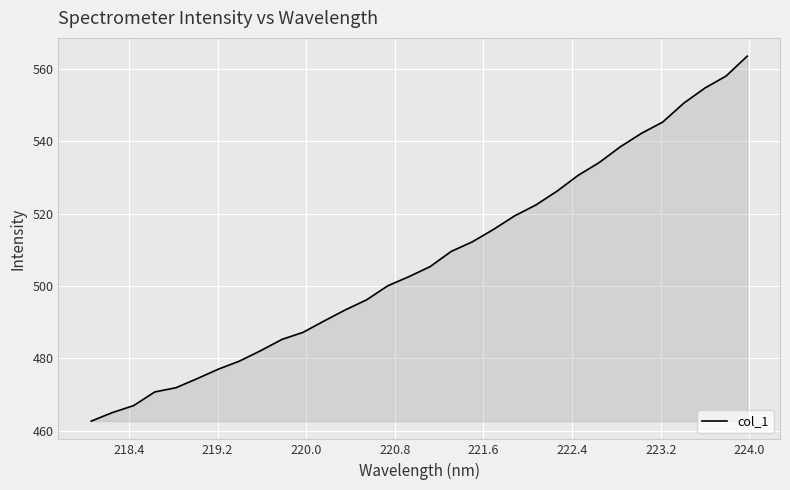

What is the difference between the maximum and minimum values?

100.8